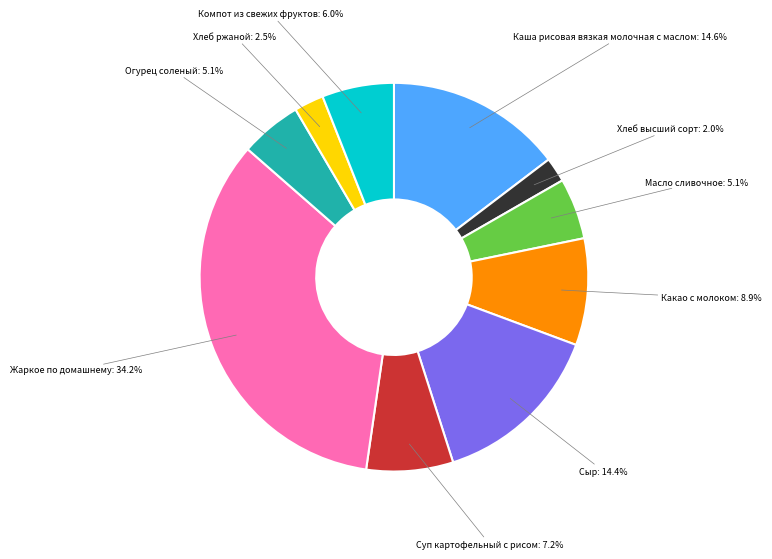

Does Суп картофельный с рисом represent more than half of the total?

No